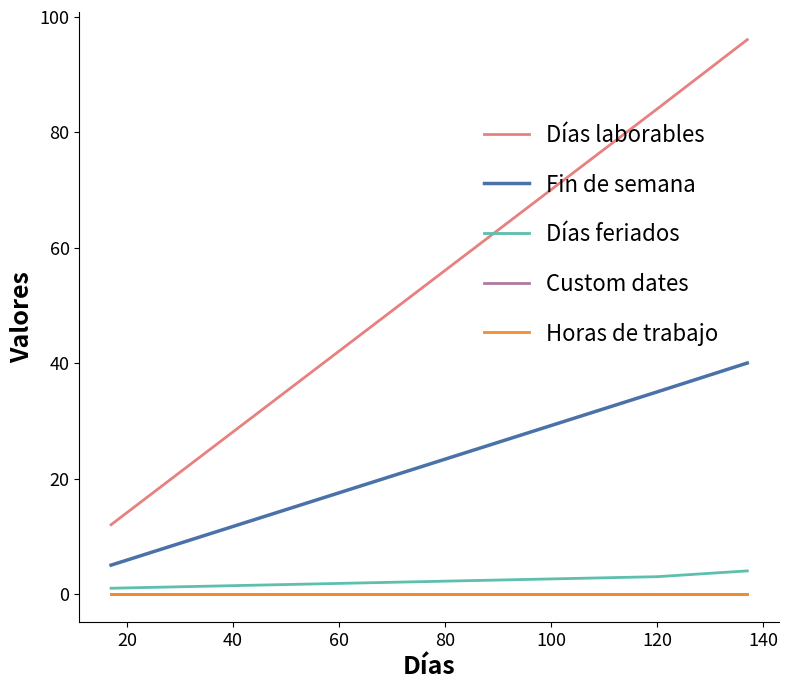

Does the chart have visible grid lines?

No